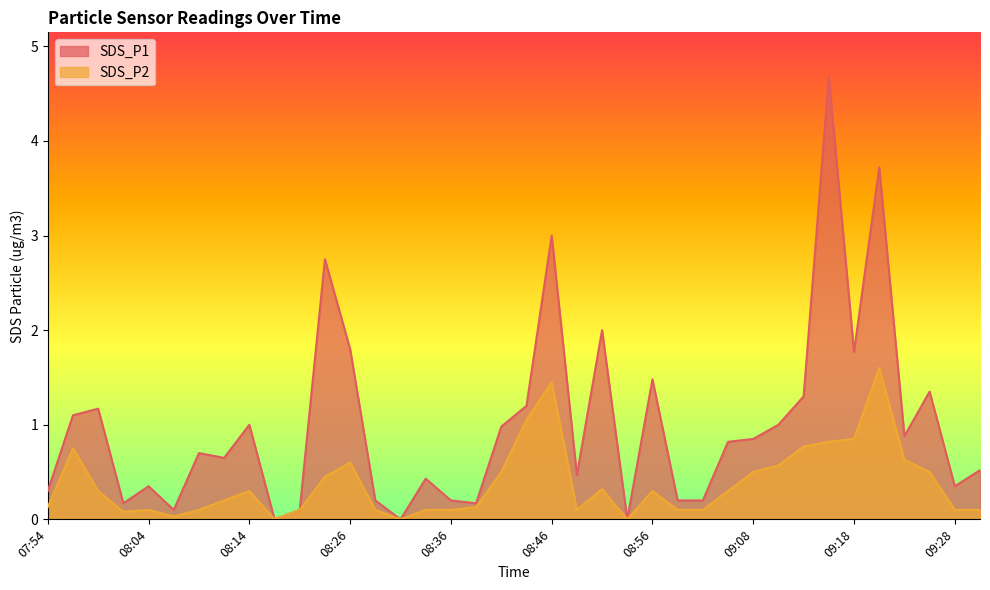

What is the label of the 28th point from the left?

09:06